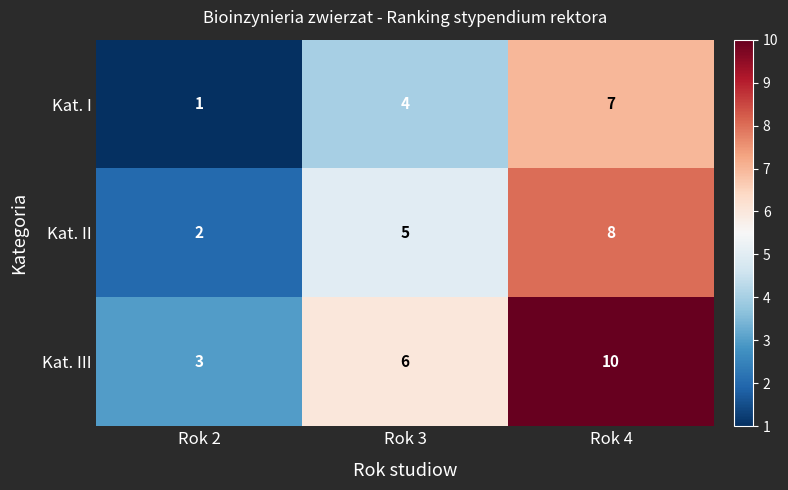

Which label corresponds to the smallest value in the chart?

Rok 2